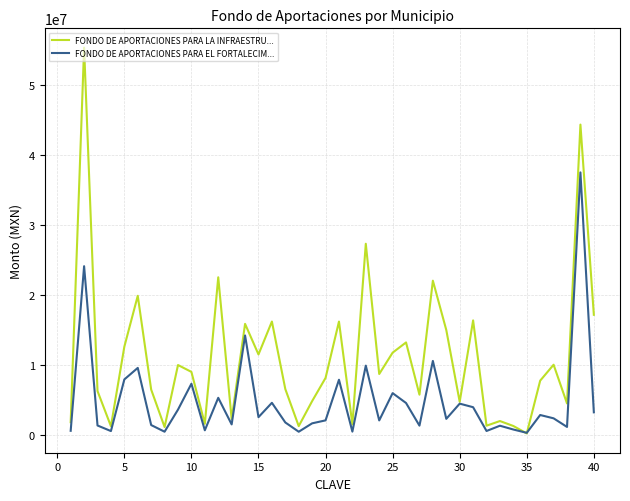

How many lines are shown in the chart?

2